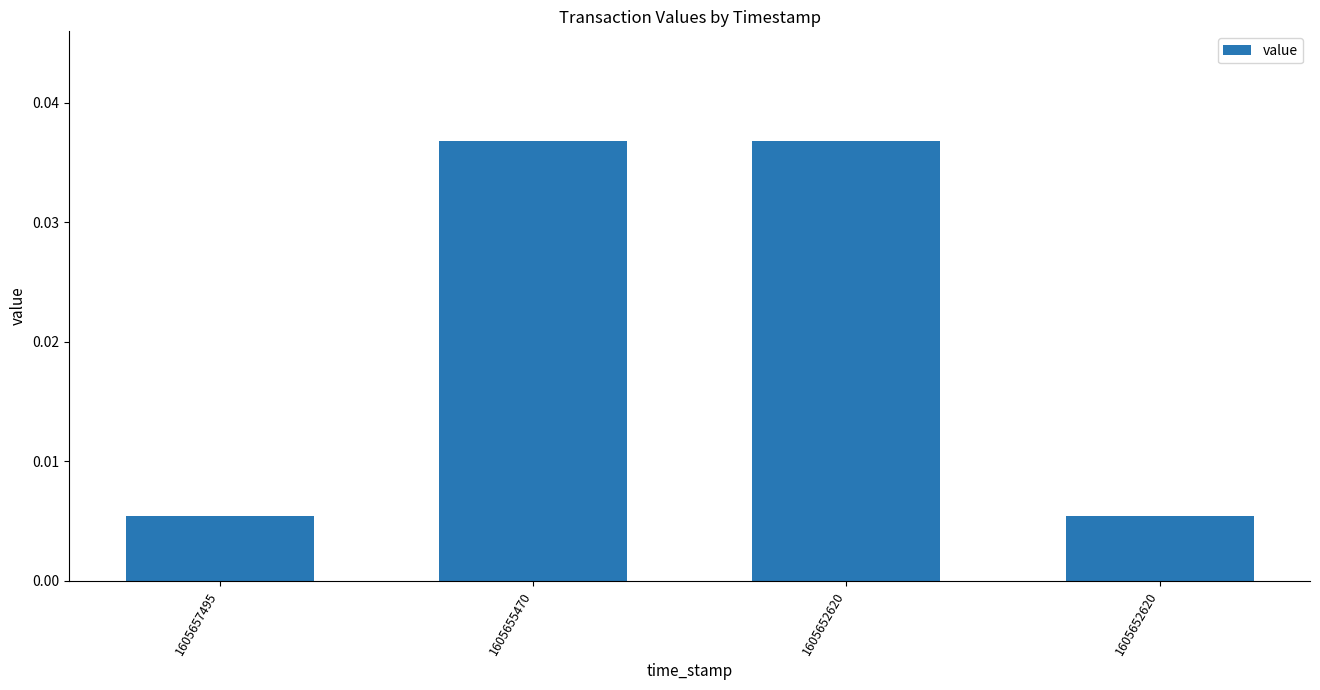

Which label corresponds to the smallest value in the chart?

1605657495